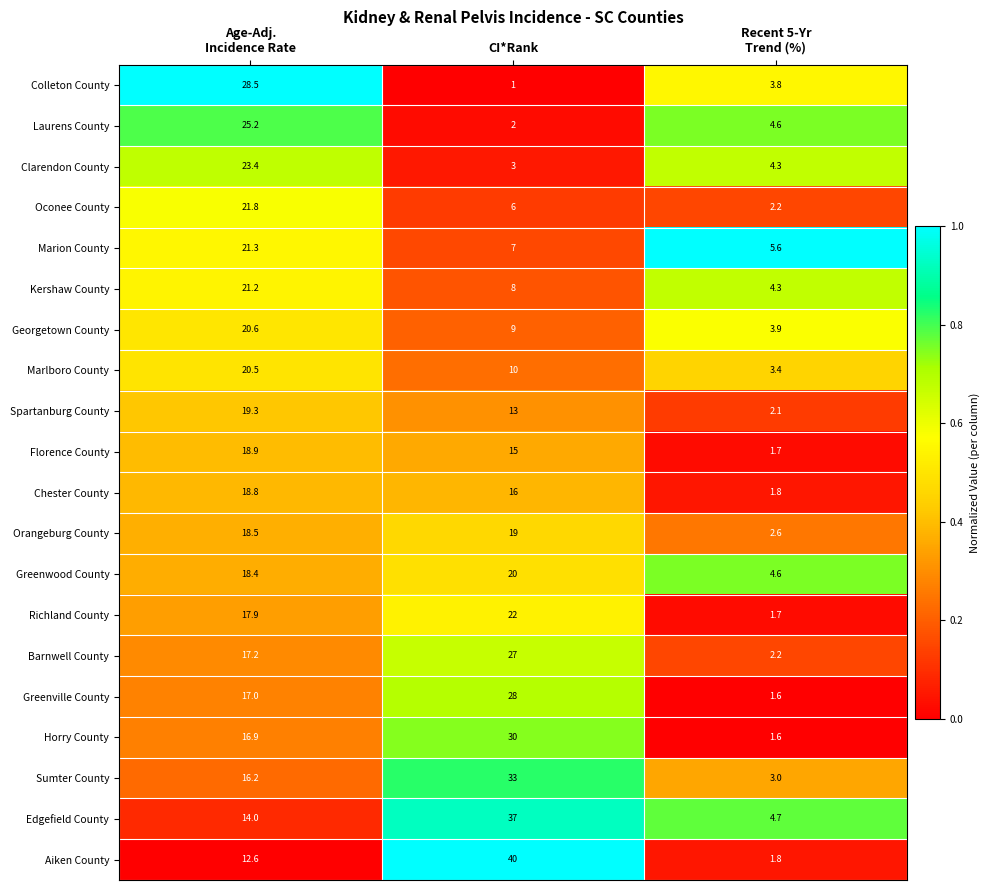

The value of Sumter County at CI*Rank is 33.0. True or false?

True